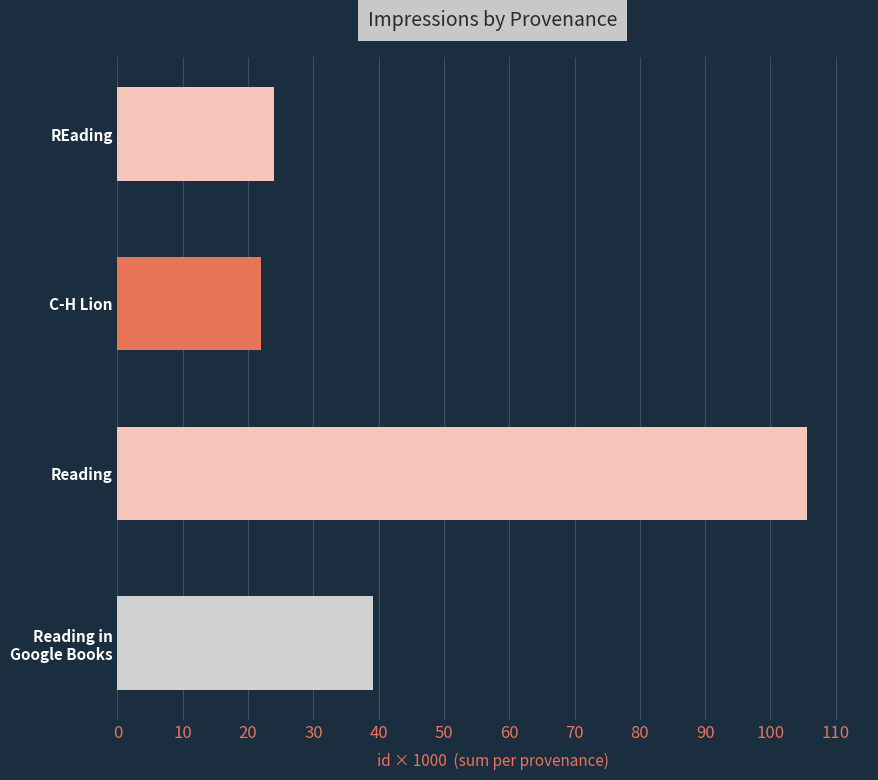

Between Reading and C-H Lion, which is larger?

Reading